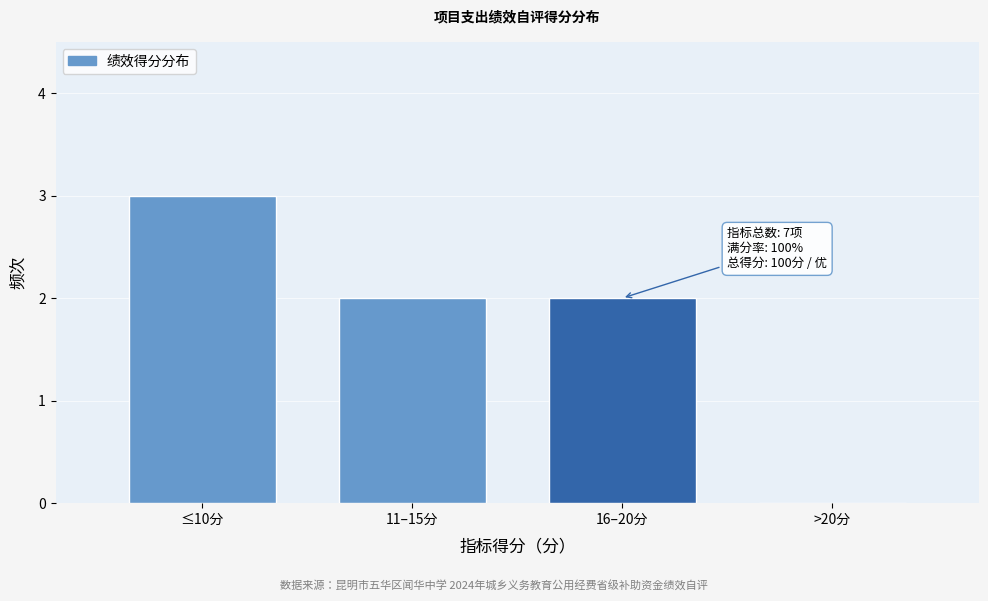

Reading right to left, list all the values displayed in this chart.

>20分=0	16–20分=2	11–15分=2	≤10分=3